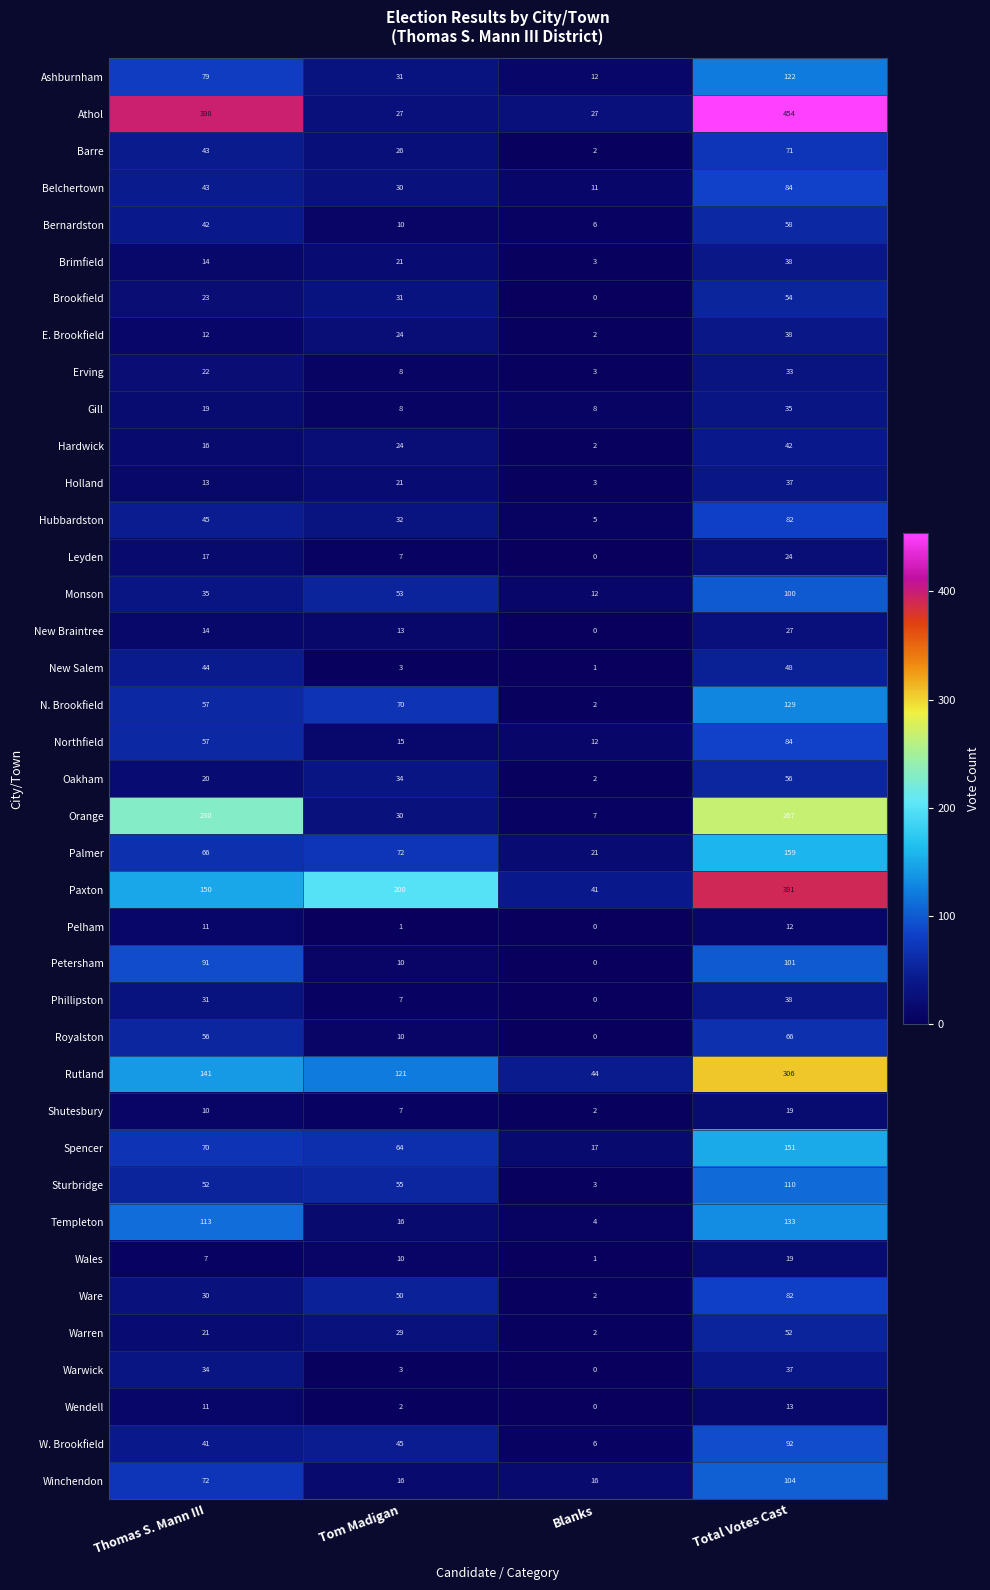

True or false: Rutland has a value of 121 at Tom Madigan.

True